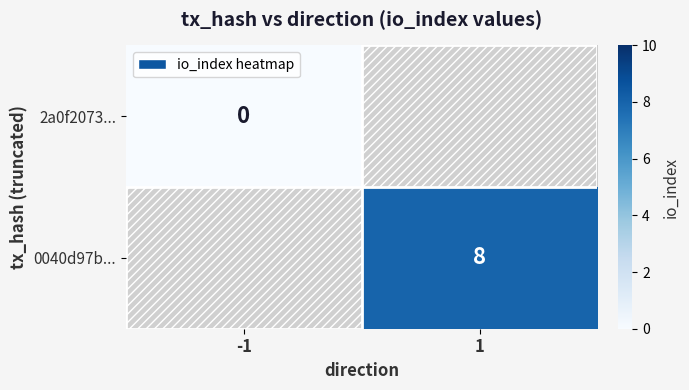

Is it true that 0040d97b... equals 14 at 1?

False